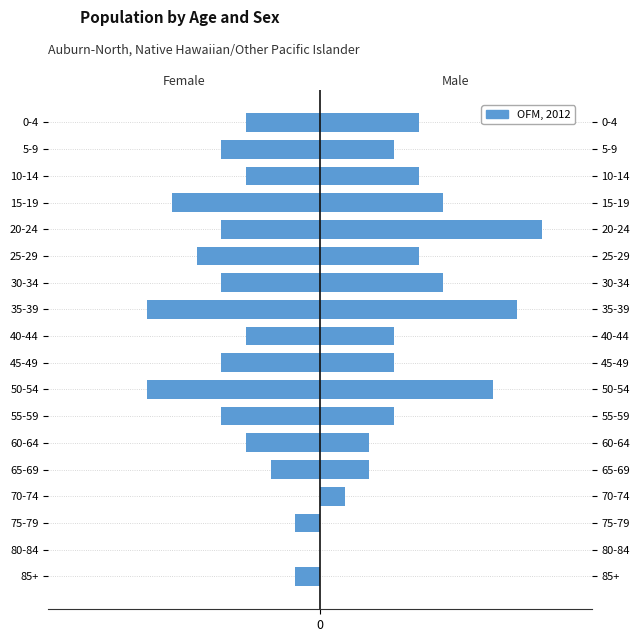

Count the values in the range -4 to -2.

10